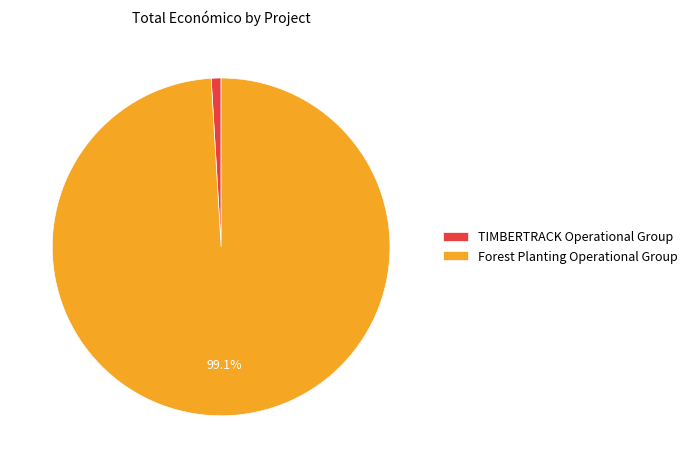

Between Forest Planting Operational Group and TIMBERTRACK Operational Group, which is larger?

Forest Planting Operational Group